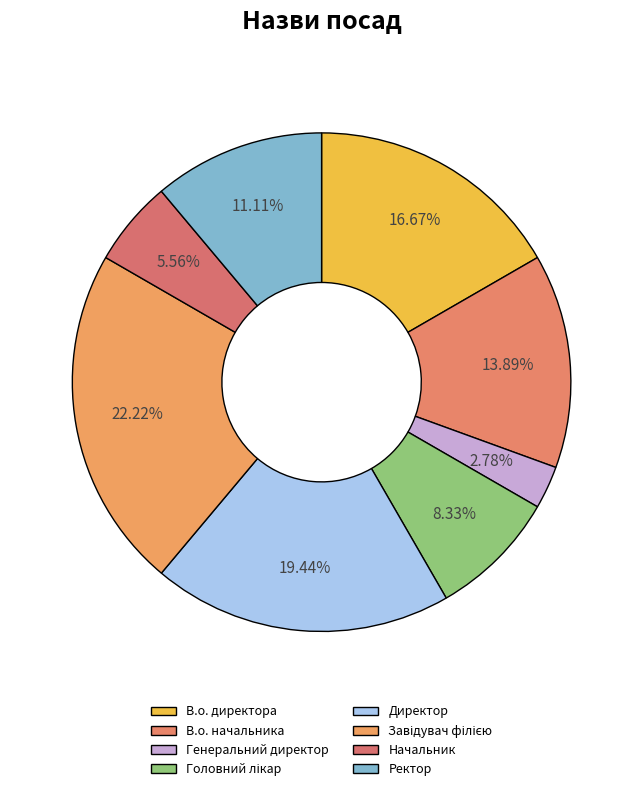

What percentage is the В.о. начальника slice, to the nearest percent?

14%